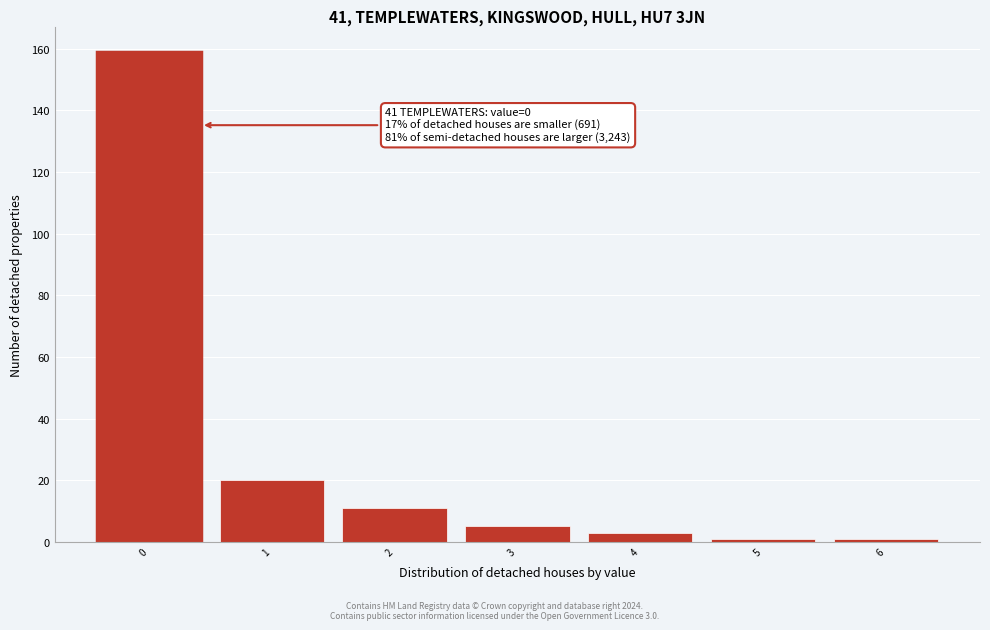

Which range on the x-axis has the tallest bar?

-0.5 to 0.5